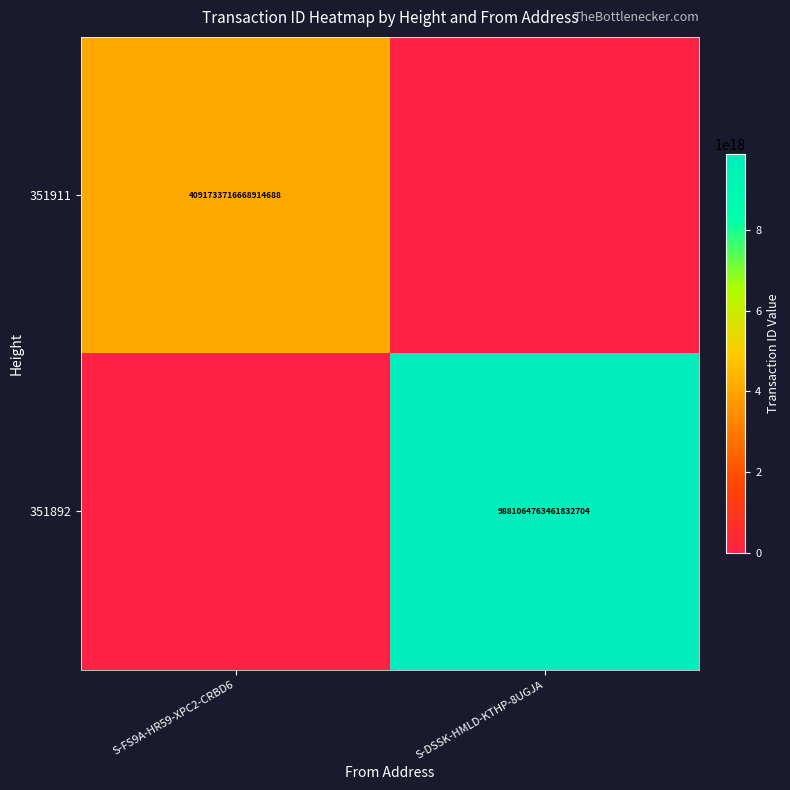

The 351911 series shows 4091733716668914688 at S-FS9A-HR59-XPC2-CRBD6. True or false?

True